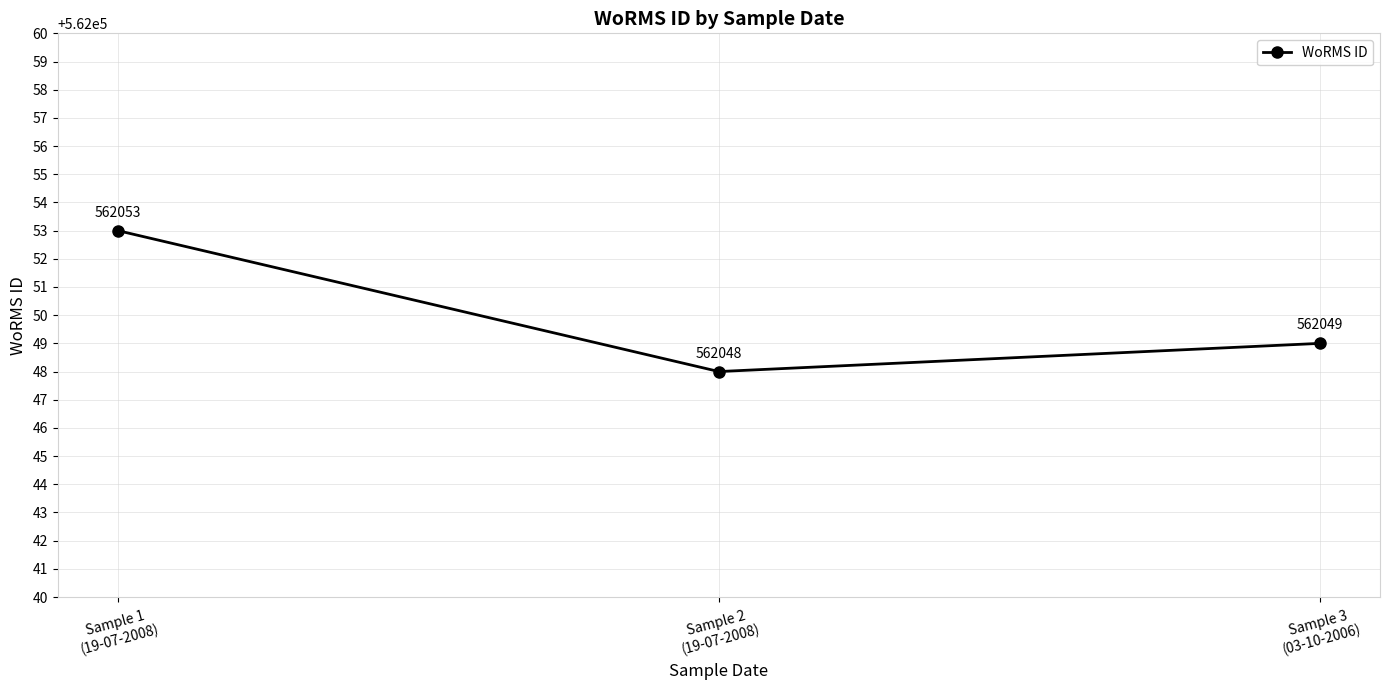

The value at Sample 2
(19-07-2008) is 562048. True or false?

True